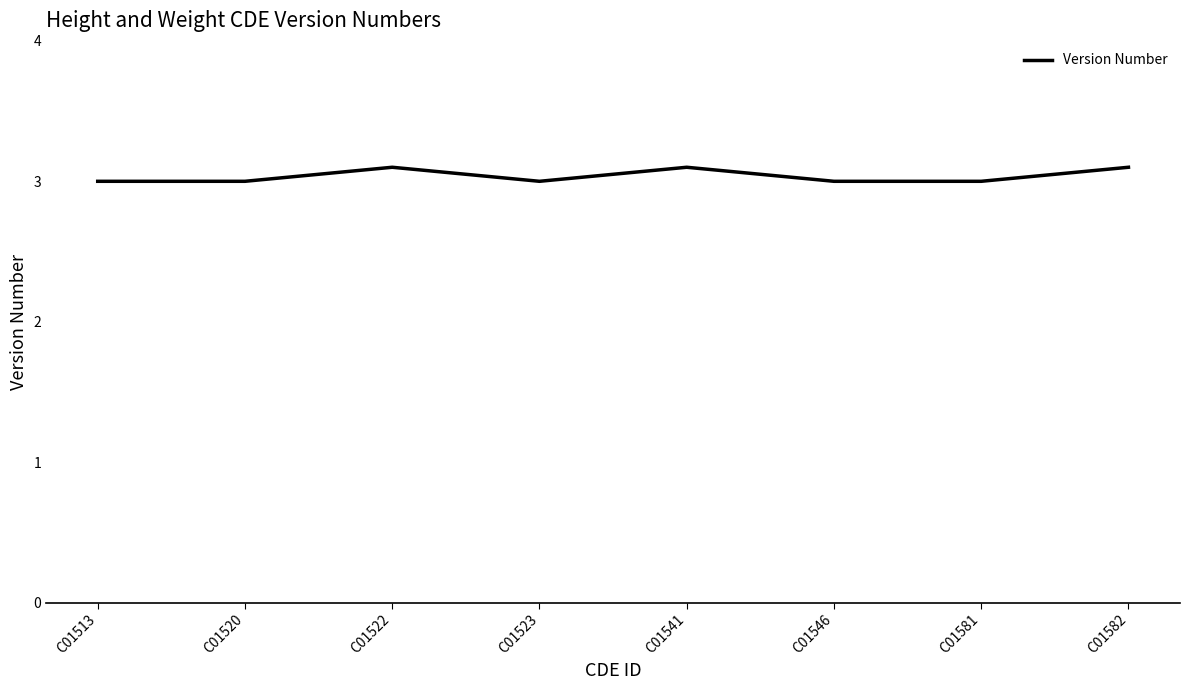

Where is the first local maximum?

C01522